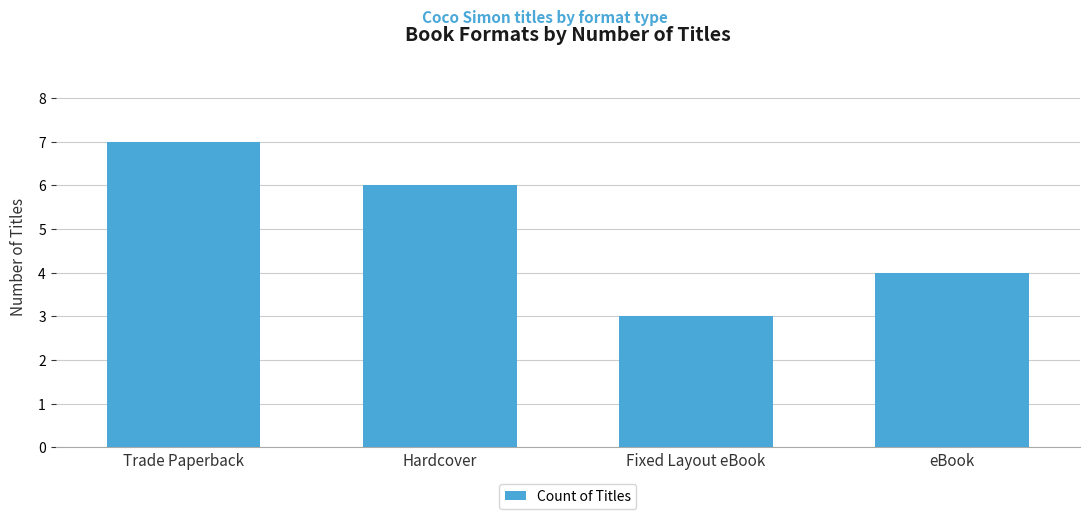

Approximately how many times larger is the value at eBook compared to Hardcover?

0.7